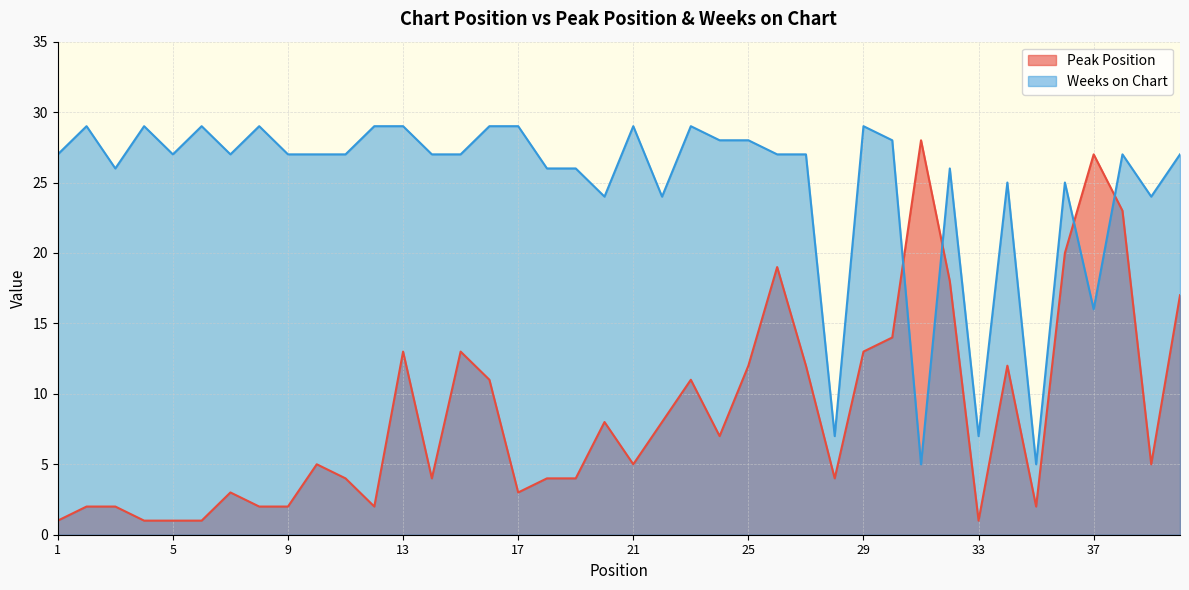

How many series are shown in this chart?

2